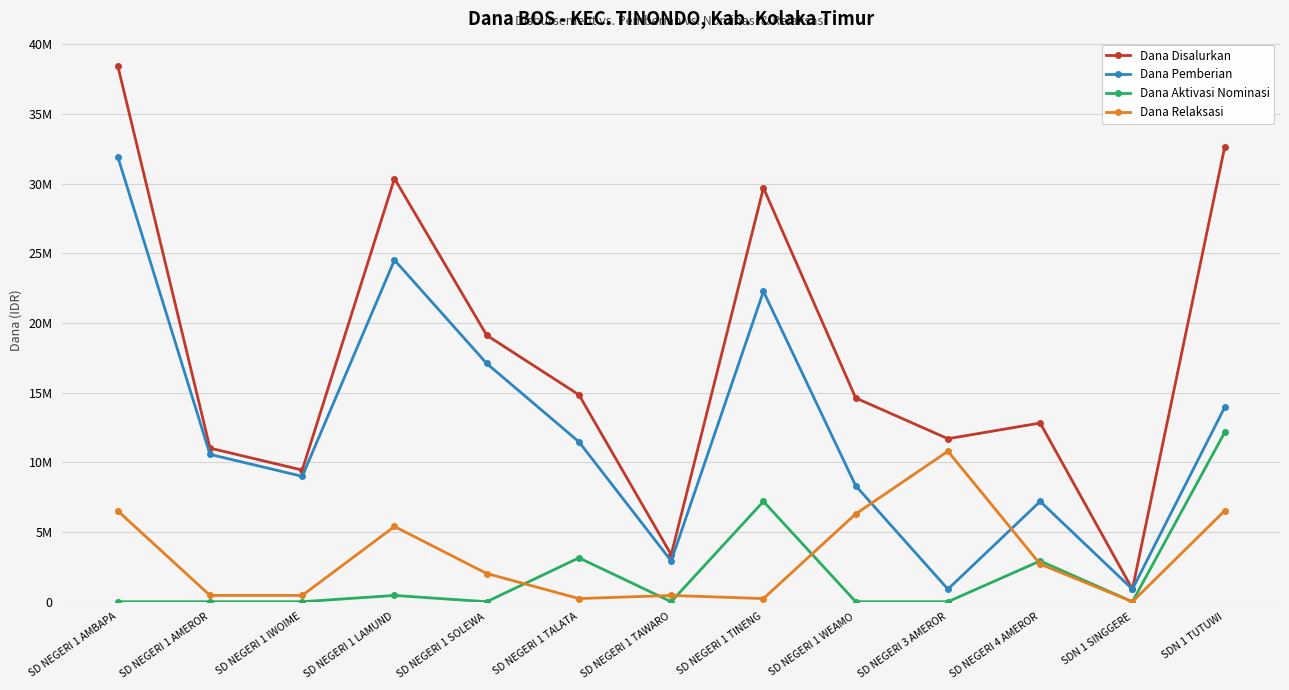

True or false: Dana Relaksasi has more than 1 interior local peaks.

True